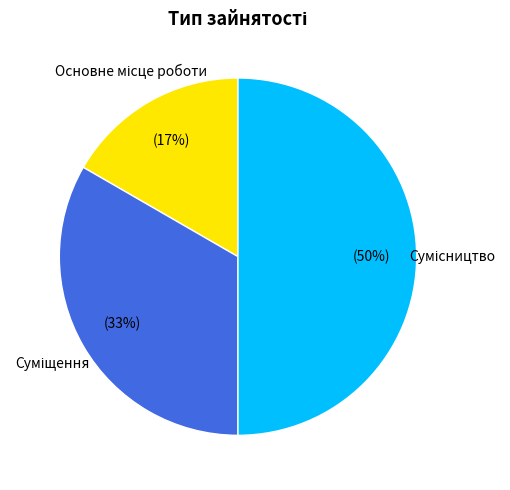

To the nearest percent, what is the difference between the largest and smallest slice percentages?

33%